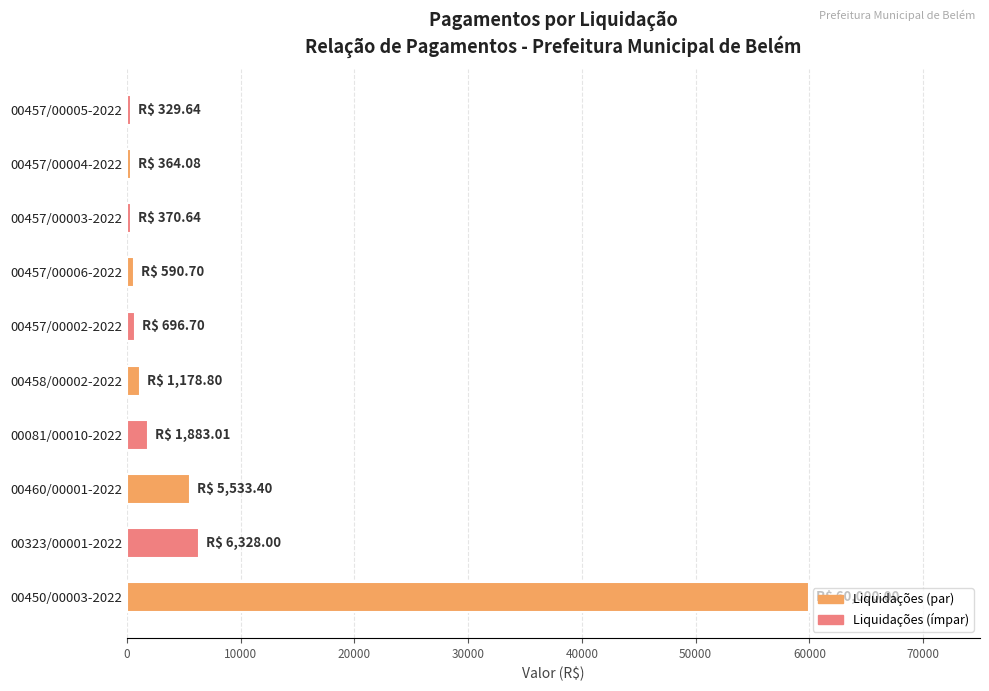

What is the maximum value shown in the chart?

60000.0